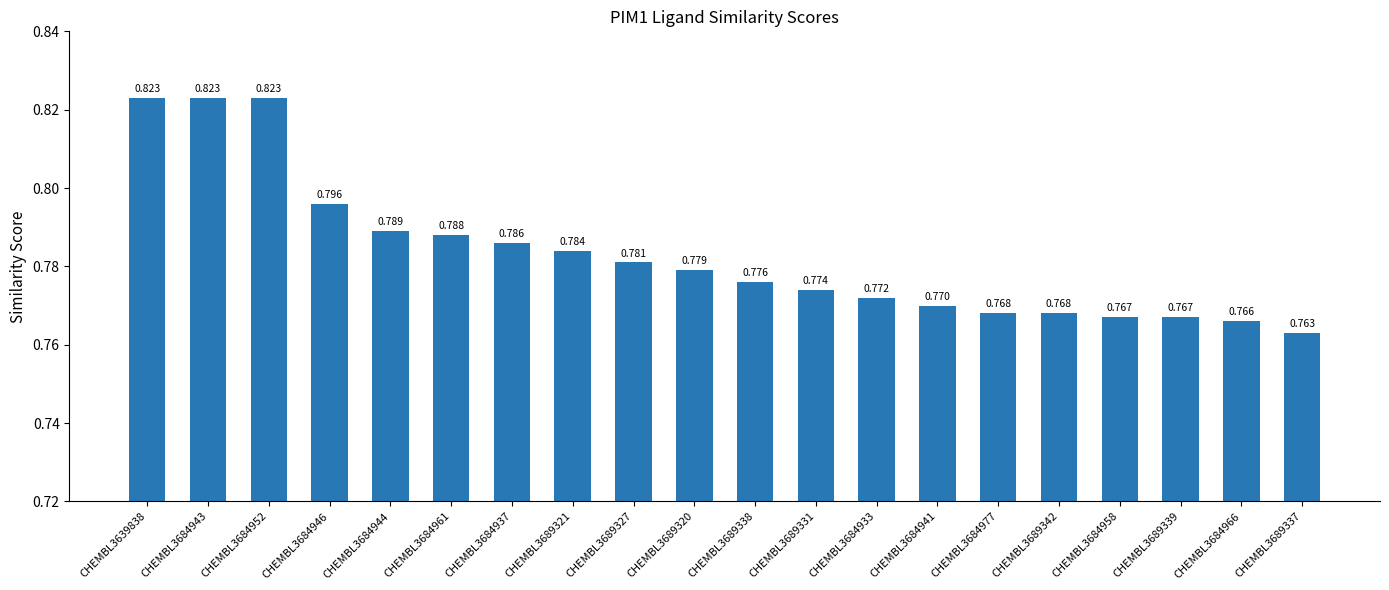

The value at CHEMBL3684943 is 0.8. True or false?

True